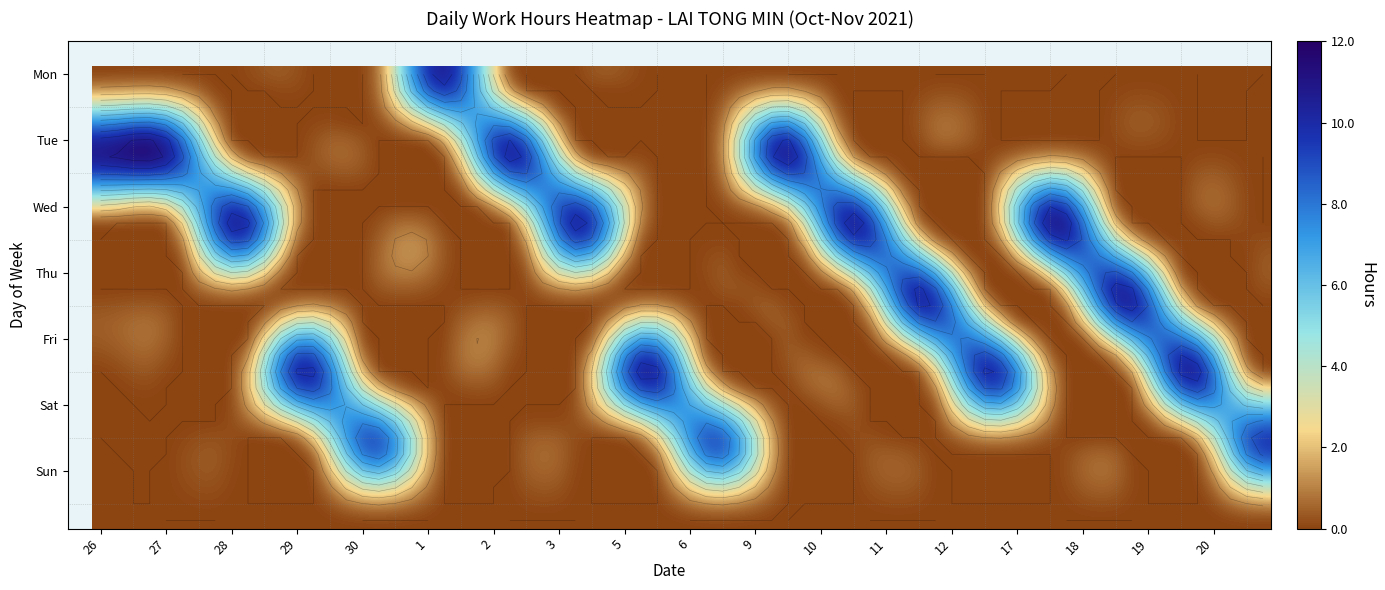

What is the sum of all 1 values?

10.7